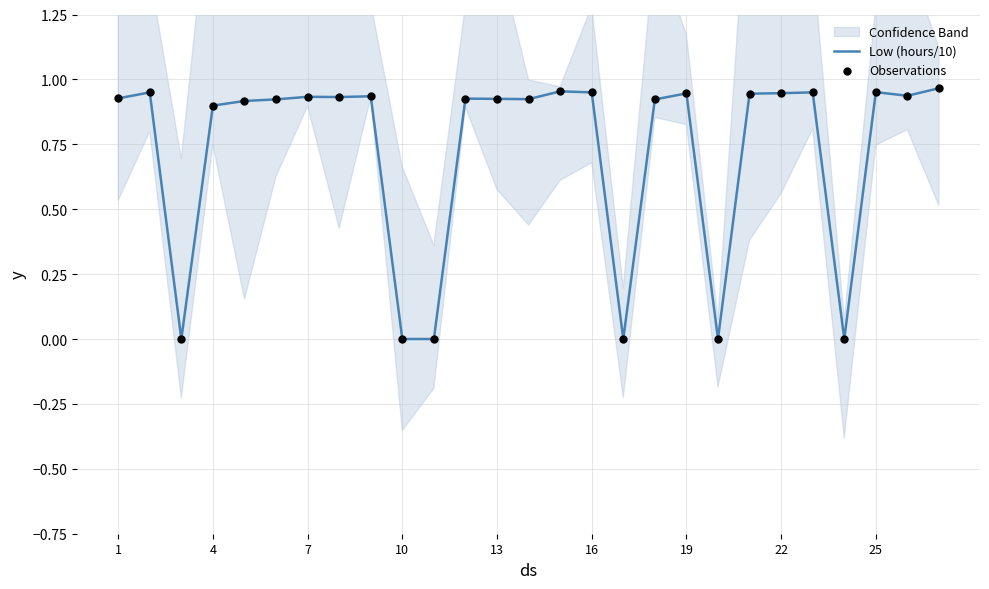

Which series contains the lowest Y value?

Low (hours/10)